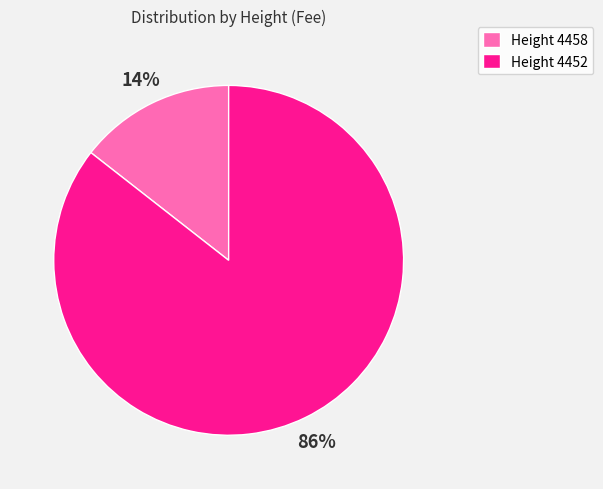

How many segments does this pie chart have?

2